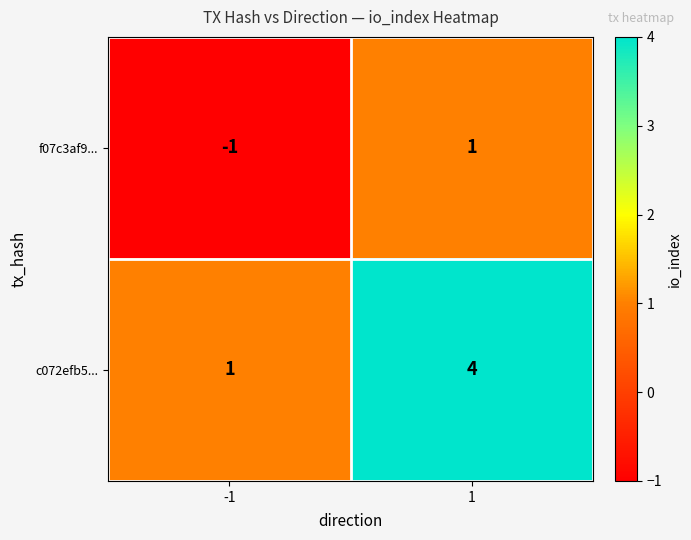

What is the difference between the highest and lowest values at 1?

3